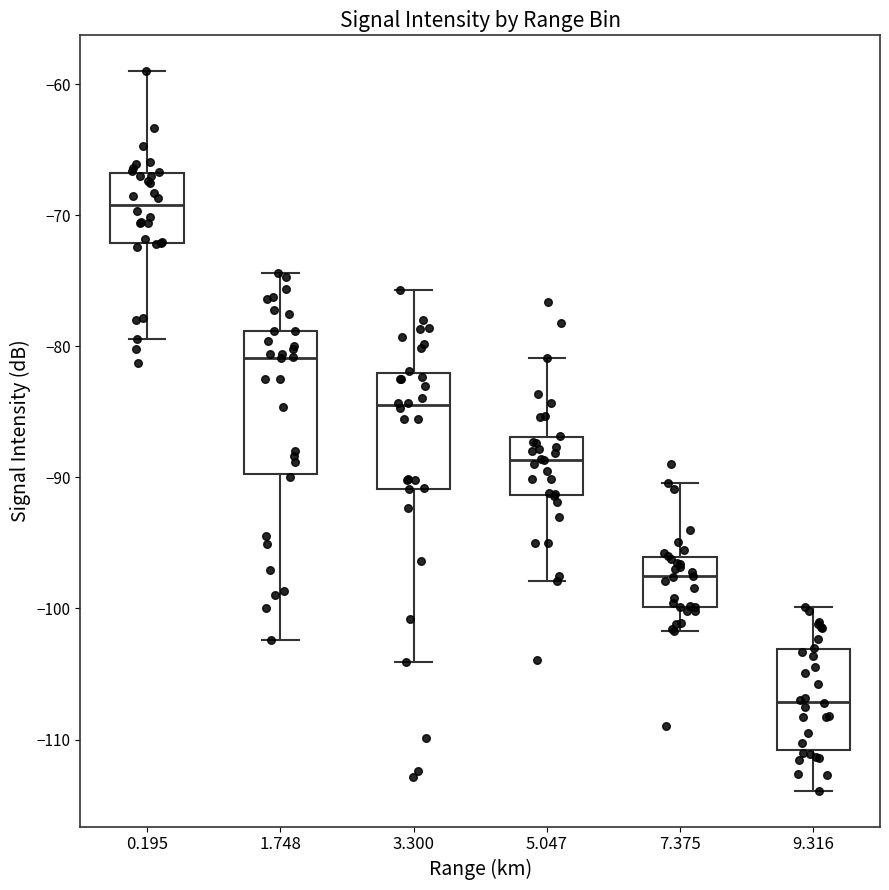

Reading left to right, read every box against the y-axis: the position of its median line, the range the box covers, and the ends of its whiskers. The values are not printed on the chart, so give them approximately, as read against the axis.

0.195: median -69, box -72 to -67, whiskers -79 to -59
1.748: median -81, box -90 to -79, whiskers -102 to -74
3.300: median -84, box -91 to -82, whiskers -104 to -76
5.047: median -89, box -91 to -87, whiskers -98 to -81
7.375: median -98, box -100 to -96, whiskers -102 to -90
9.316: median -107, box -111 to -103, whiskers -114 to -100